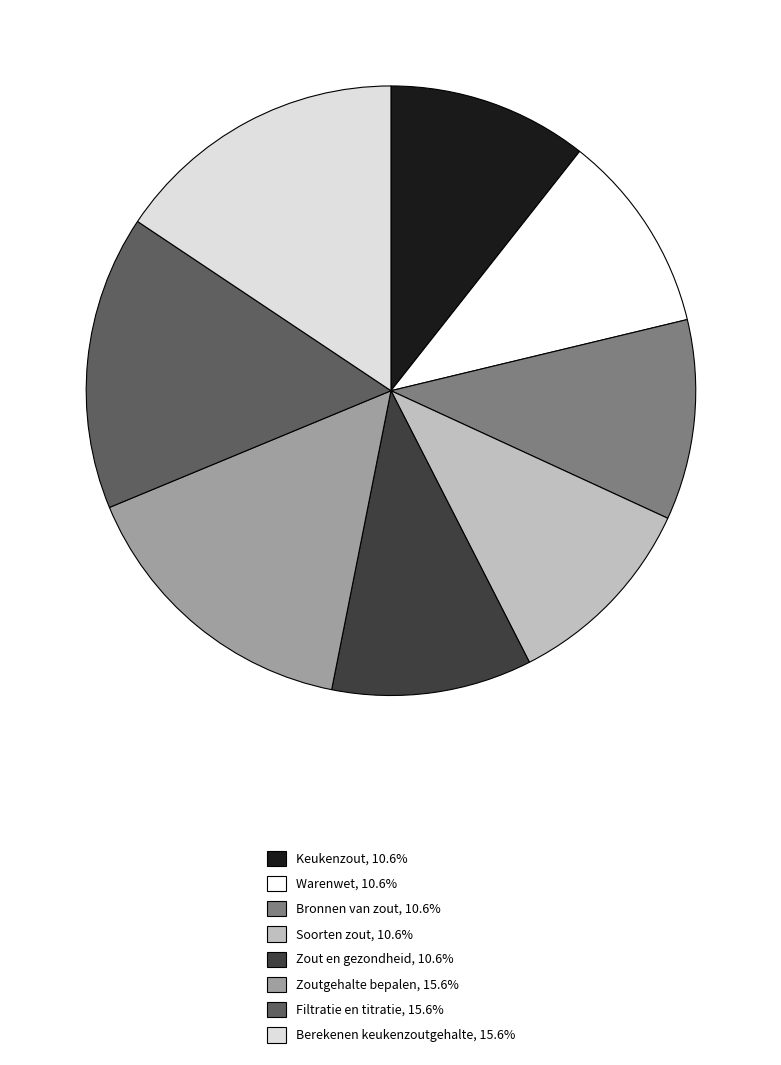

Combined, do Zout en gezondheid, 10.6% and Keukenzout, 10.6% account for over 50%?

No